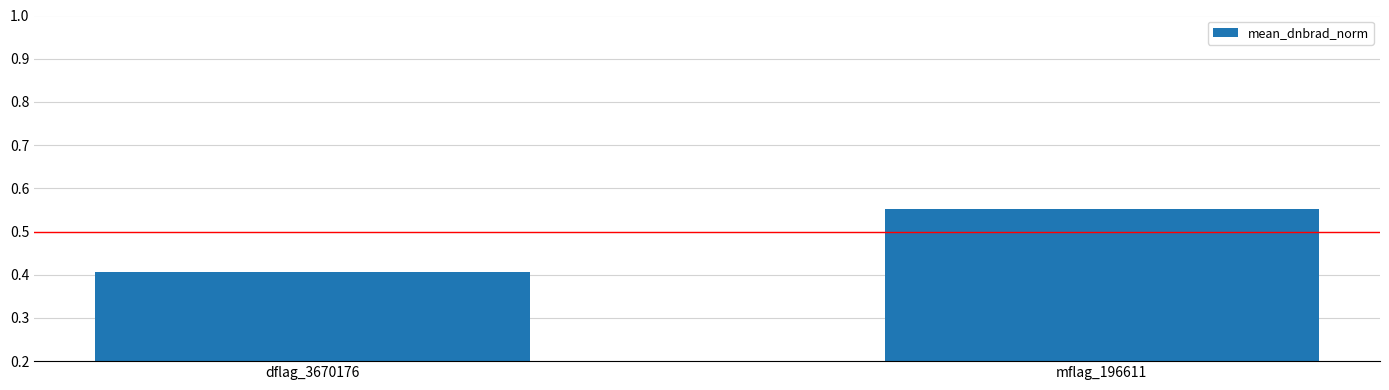

True or false: the data shows 0.7 at dflag_3670176.

False